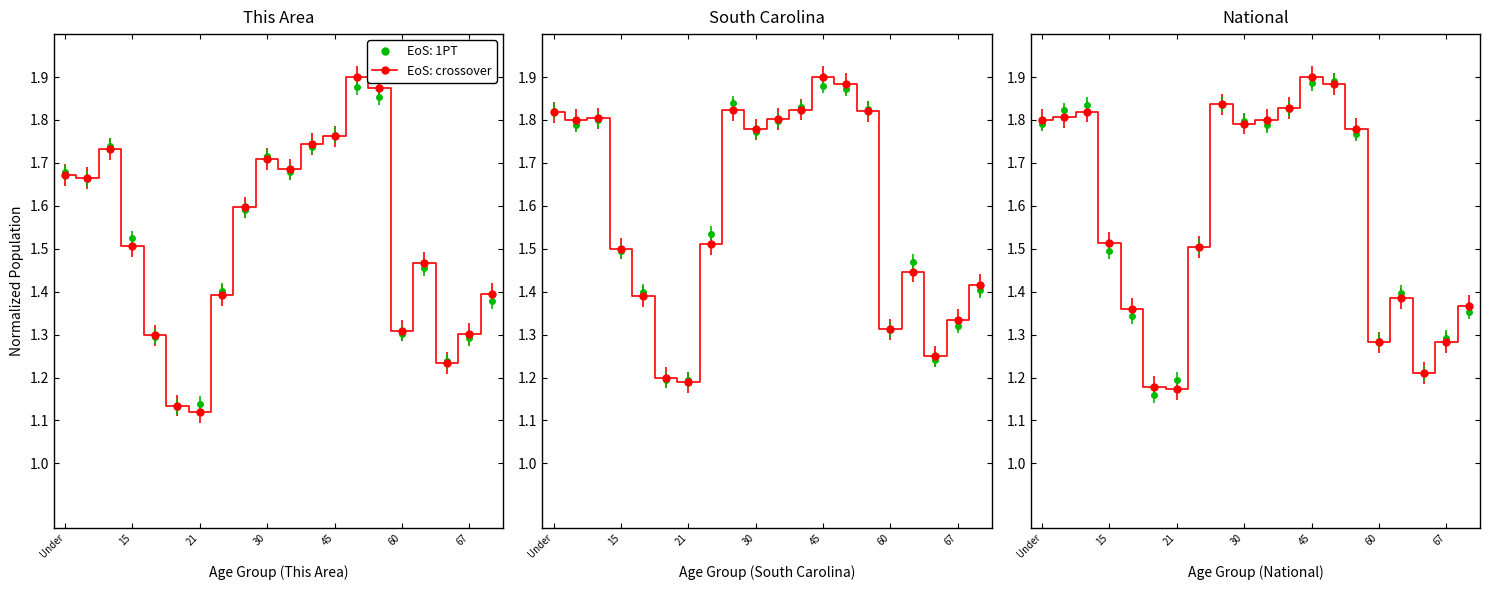

What is the difference between the values at 18 and 19?

0.1